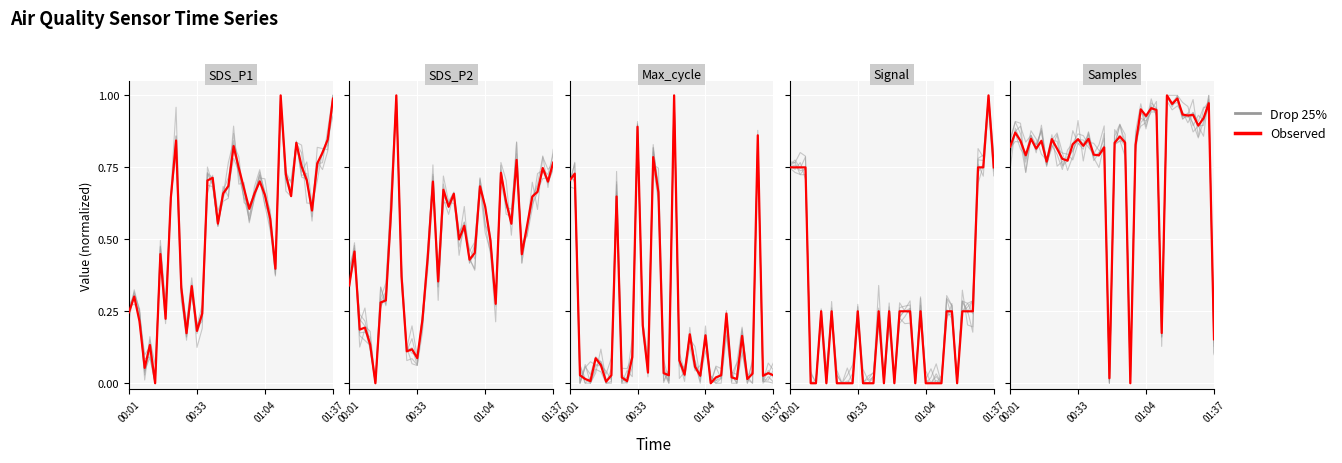

The value of Drop 25% at 37 is 0.4. True or false?

False